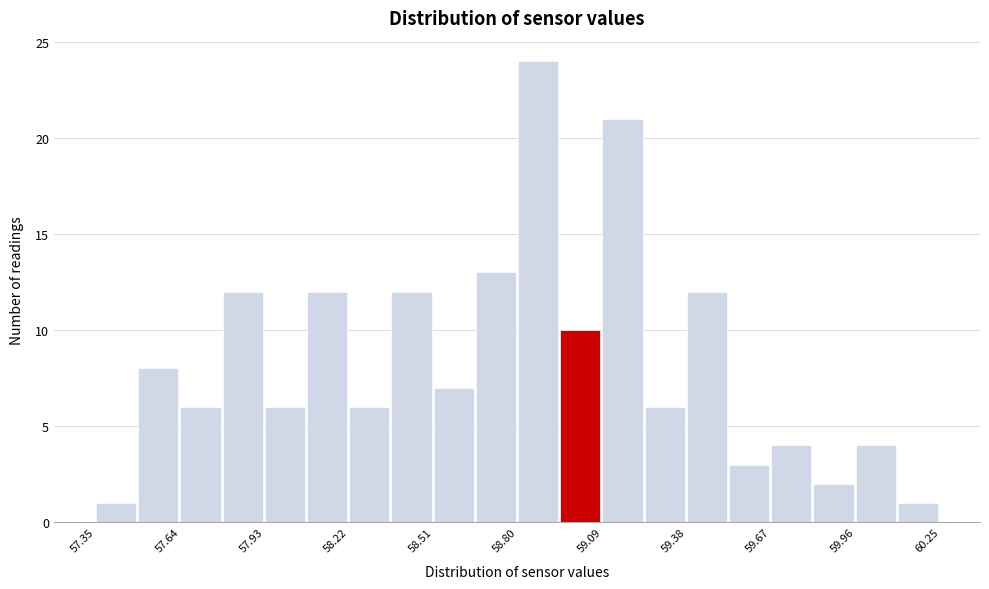

Around what value on the x-axis is the tallest bar? Give the approximate position of its centre, as read against the axis.

58.85